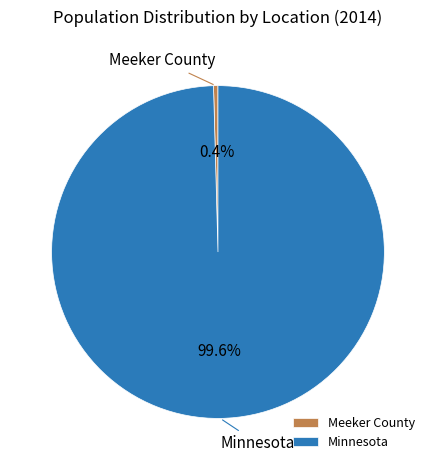

Between Minnesota and Meeker County, which is larger?

Minnesota